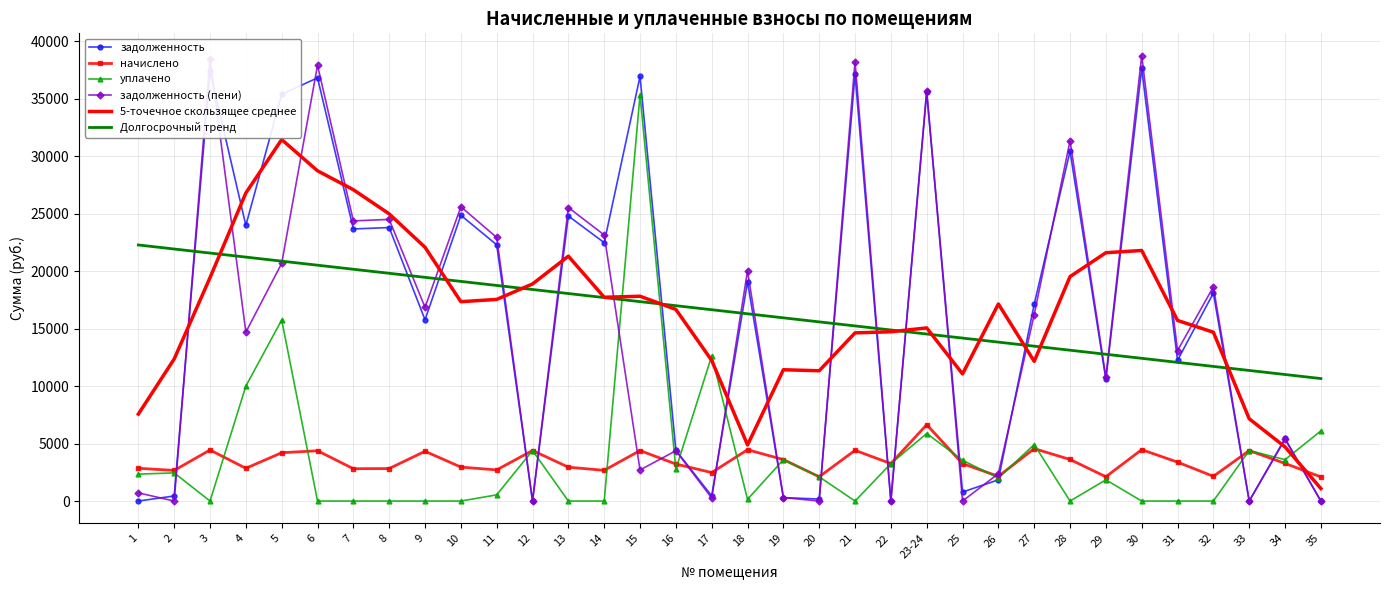

What position from the right is 11?

24